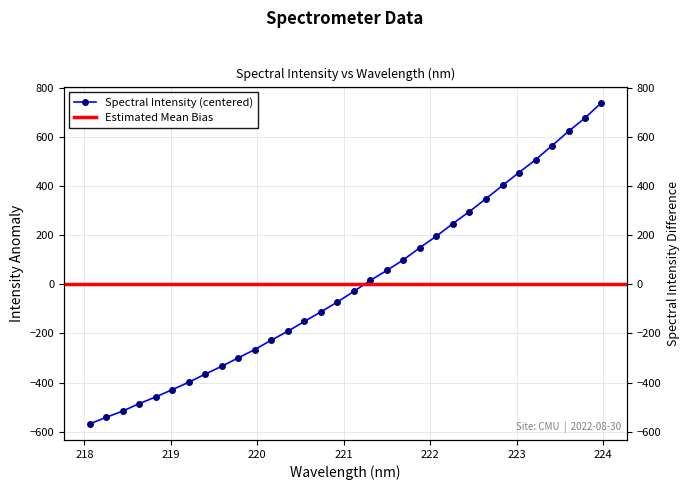

Reading left to right, what are all the values shown in this chart?

218.0596=-568.3	218.2508=-541.6	218.442=-516.2	218.6332=-485.9	218.8244=-458.6	219.0156=-429.0	219.2067=-398.7	219.3979=-365.5	219.589=-333.5	219.7801=-299.3	219.9712=-265.5	220.1623=-227.2	220.3533=-190.9	220.5444=-151.3	220.7354=-112.0	220.9264=-71.9	221.1174=-28.5	221.3083=16.3	221.4993=57.1	221.6902=100.0	221.8812=149.6	222.0721=196.6	222.263=247.7	222.4538=296.5	222.6447=348.8	222.8355=402.5	223.0264=455.4	223.2172=507.2	223.408=564.9	223.5987=622.8	223.7895=677.5	223.9802=739.7